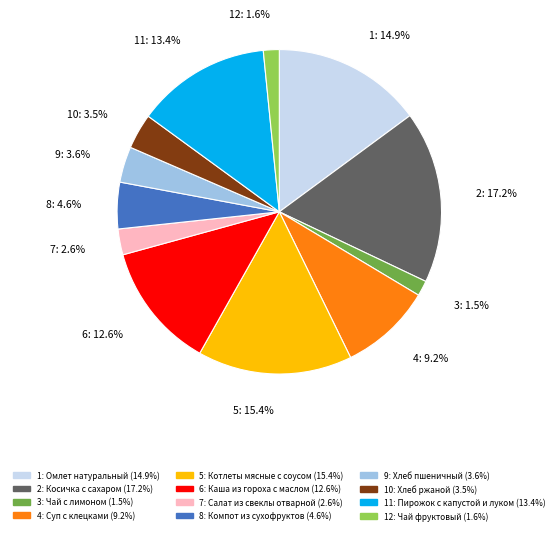

Is there a majority slice in this chart?

No